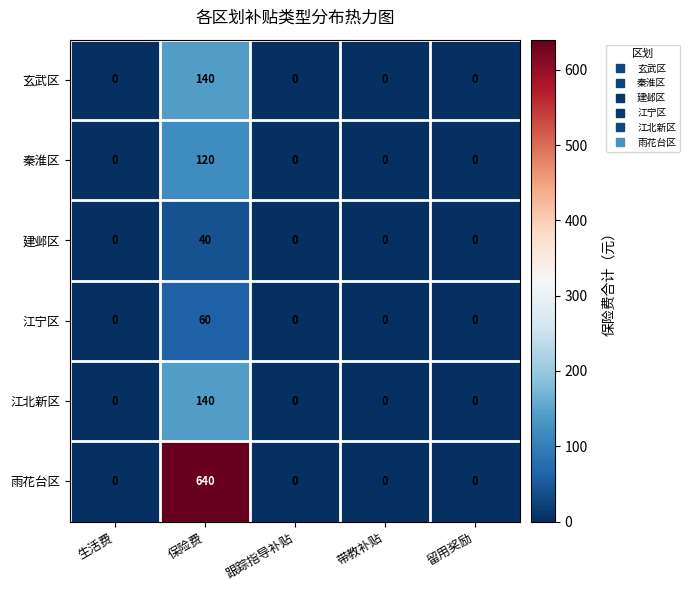

What is the average value of the 秦淮区 series?

24